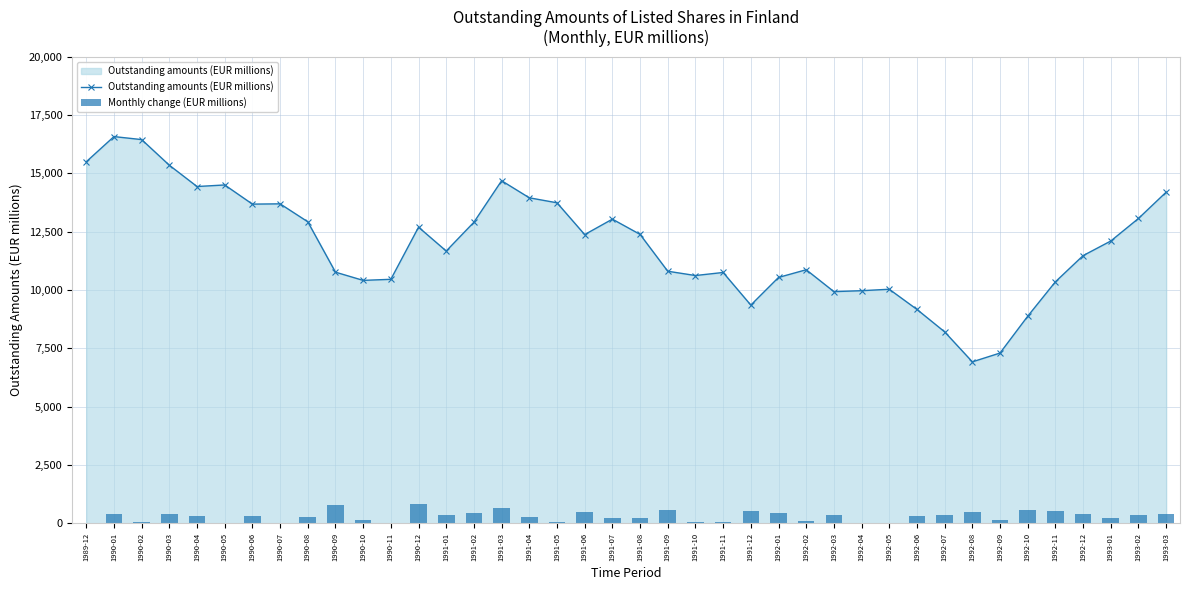

At how many categories does at least one series exceed 6021?

40